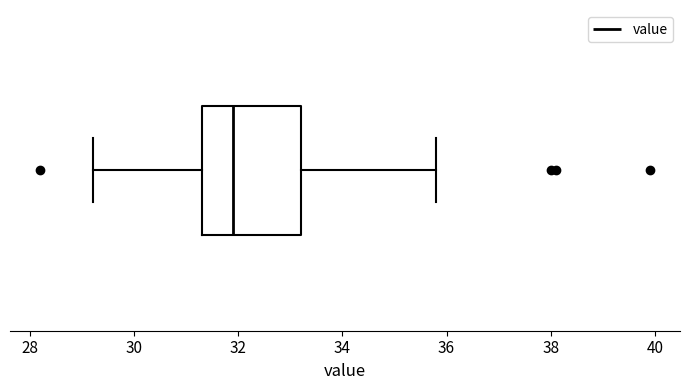

Transcribe this box plot: give where the median line is, the range the box spans, and where the two whiskers end, as read against the x-axis. The values are not printed on the chart, so give them approximately, as read against the axis.

median 32.0, box 31.4 to 33.2, whiskers 29.2 to 35.8